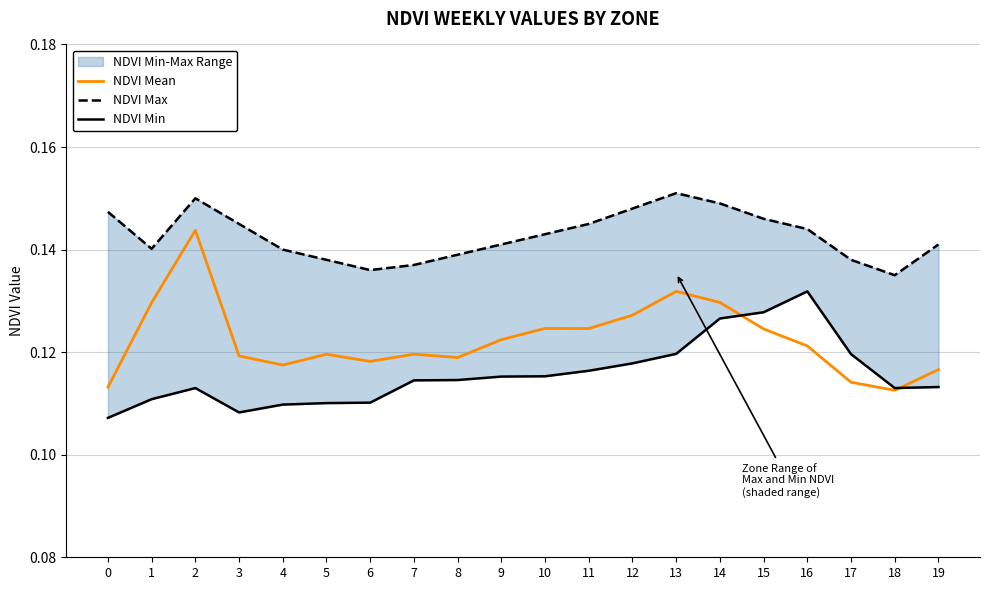

Is the value of NDVI Max at 7 greater than the value of NDVI Min at 13?

Yes